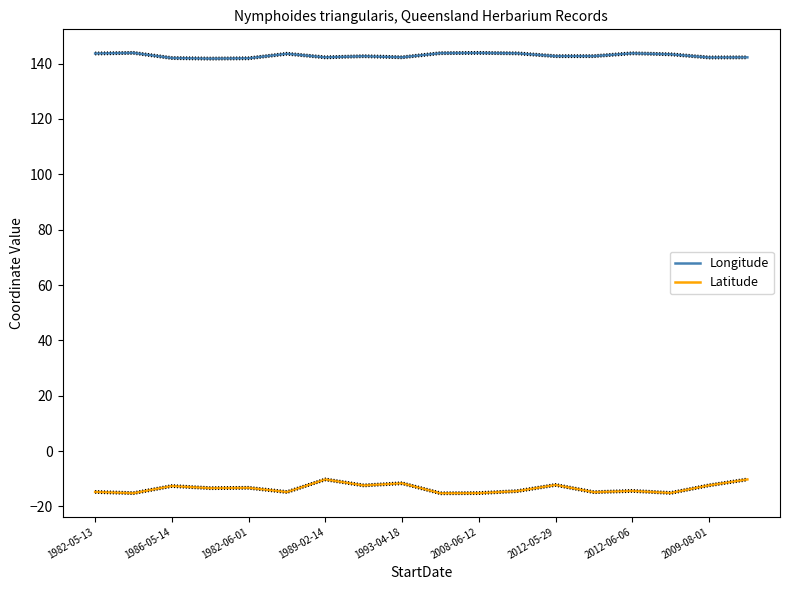

Reading left to right, list all the values displayed in this chart.

Longitude: 143.6	143.8	142.0	141.8	141.9	143.5	142.2	142.6	142.2	143.7	143.8	143.7	142.7	142.7	143.7	143.3	142.2	142.2
Latitude: -14.7	-15.2	-12.6	-13.4	-13.3	-14.8	-10.2	-12.4	-11.6	-15.2	-15.2	-14.4	-12.2	-14.8	-14.4	-15.1	-12.4	-10.2